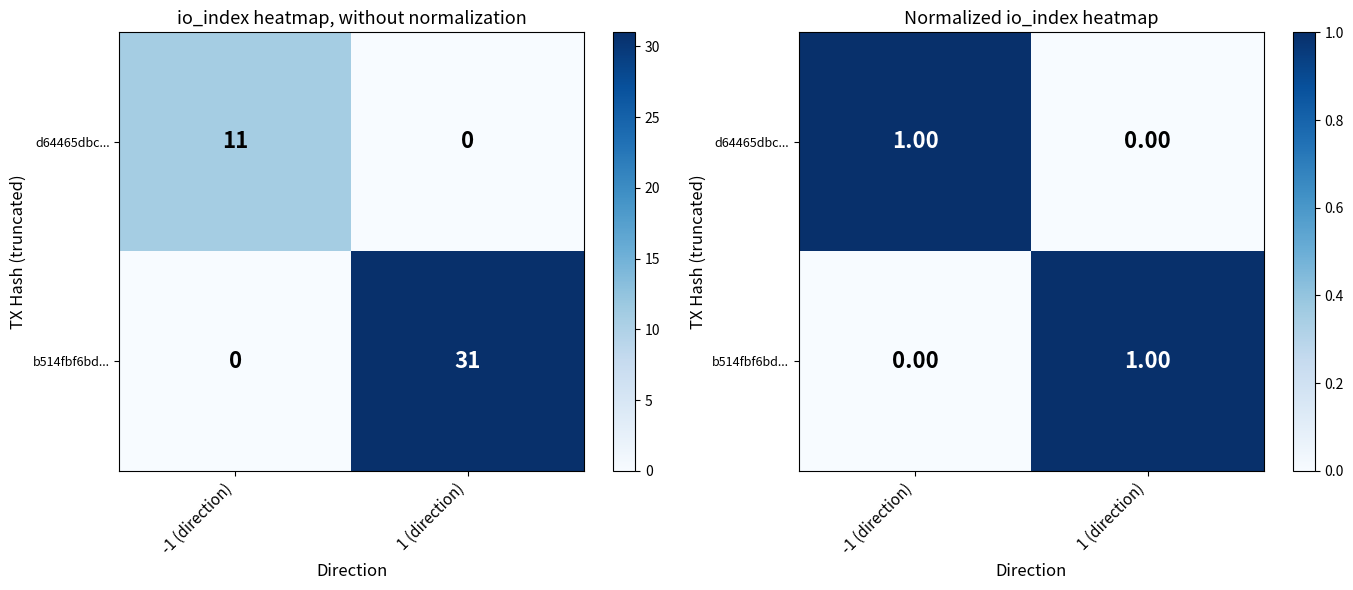

What is the total value across all series at -1 (direction)?

1